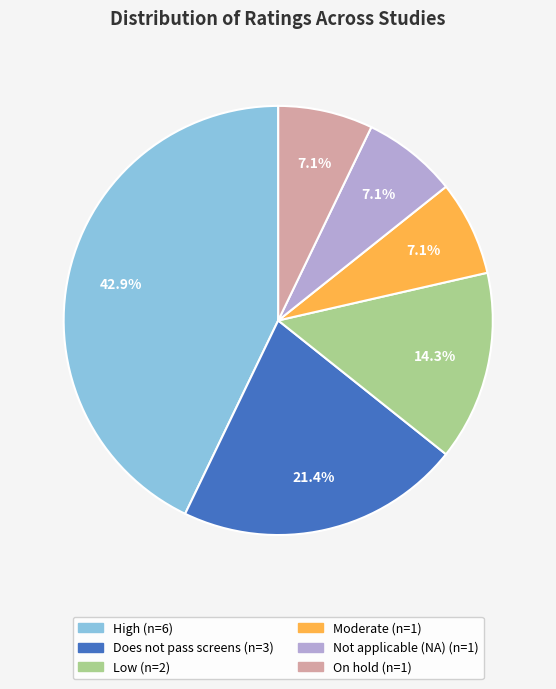

Is there a majority slice in this chart?

No